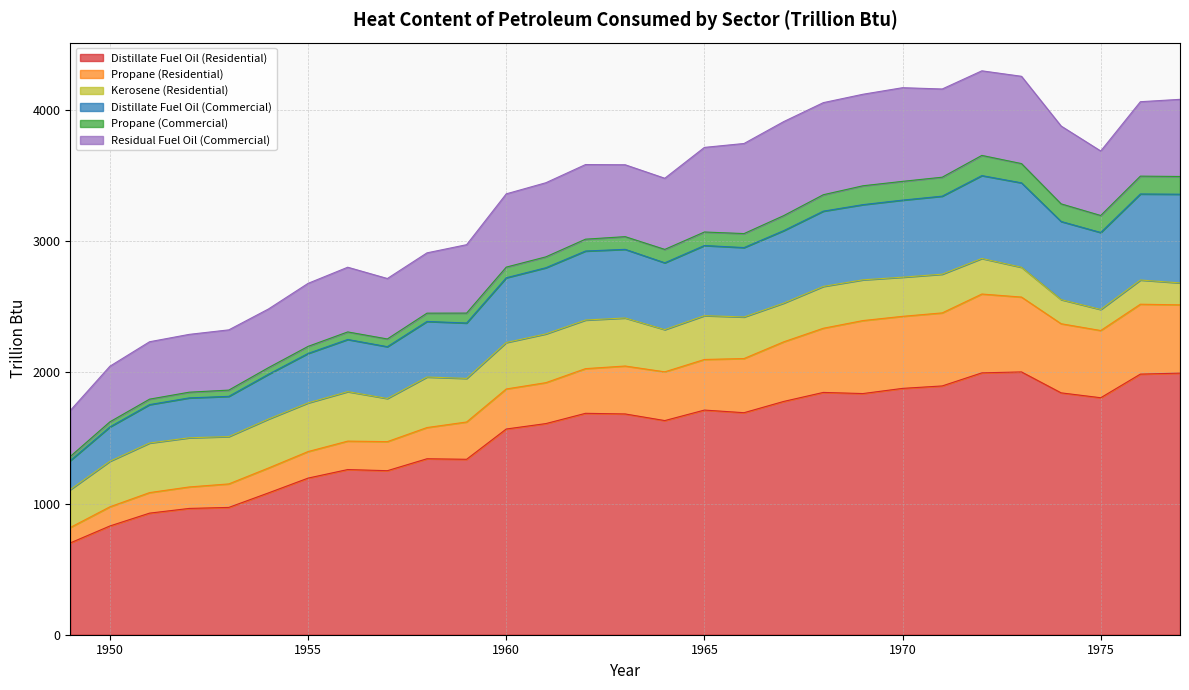

What is the difference between the Distillate Fuel Oil (Residential) values at 1964 and 1976?

354.2